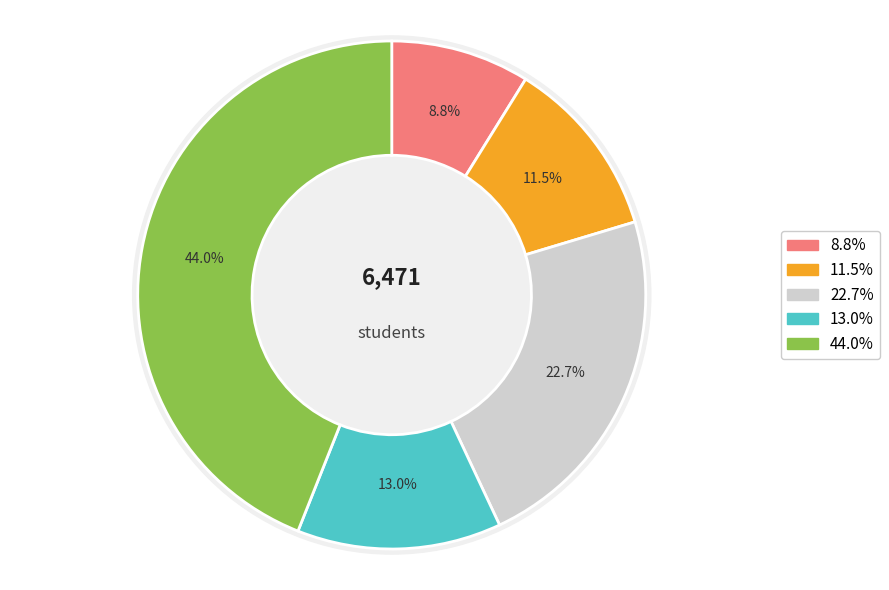

To the nearest percent, what is the difference between the largest and smallest slice percentages?

35%